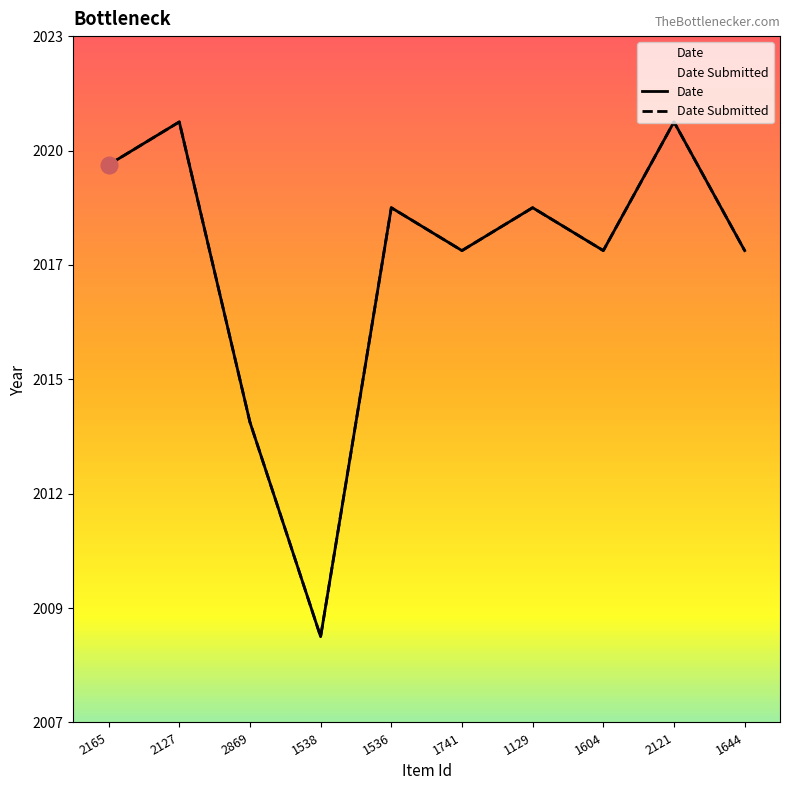

At how many categories does at least one series exceed 2018?

5